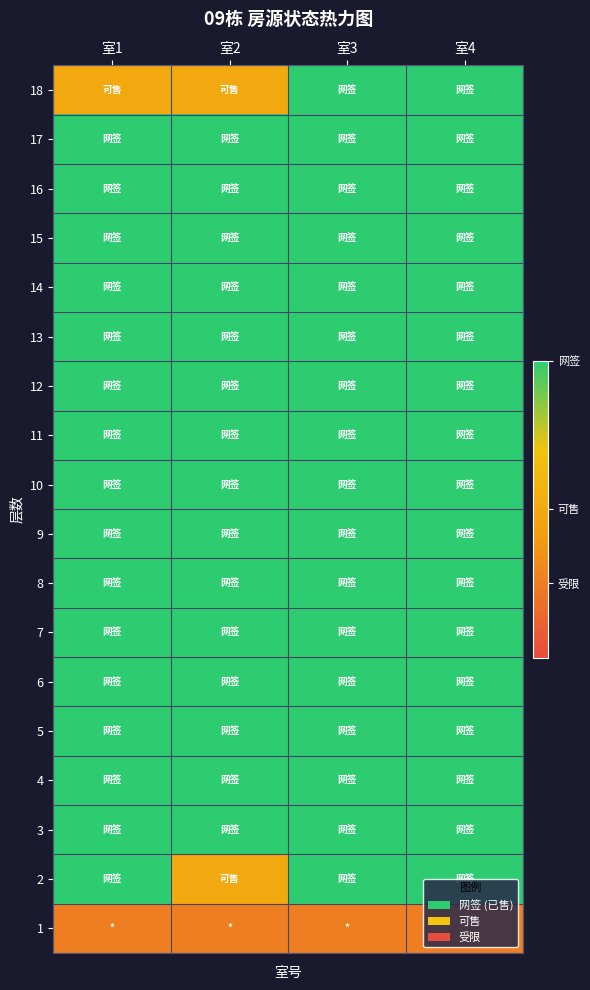

How many series are shown in this chart?

18